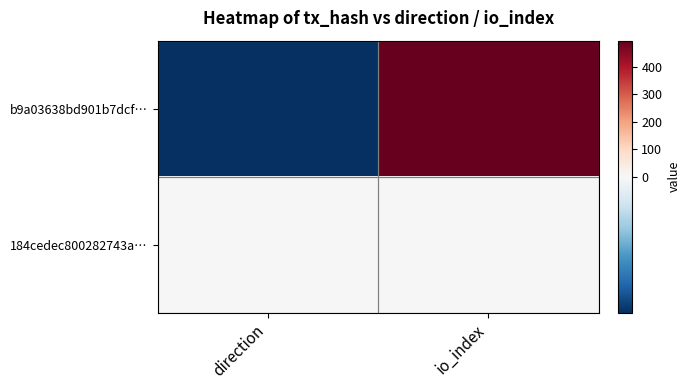

Reading left to right, list all the values displayed in this chart.

b9a03638bd901b7dcf…: direction=-1	io_index=495
184cedec800282743a…: direction=1	io_index=2